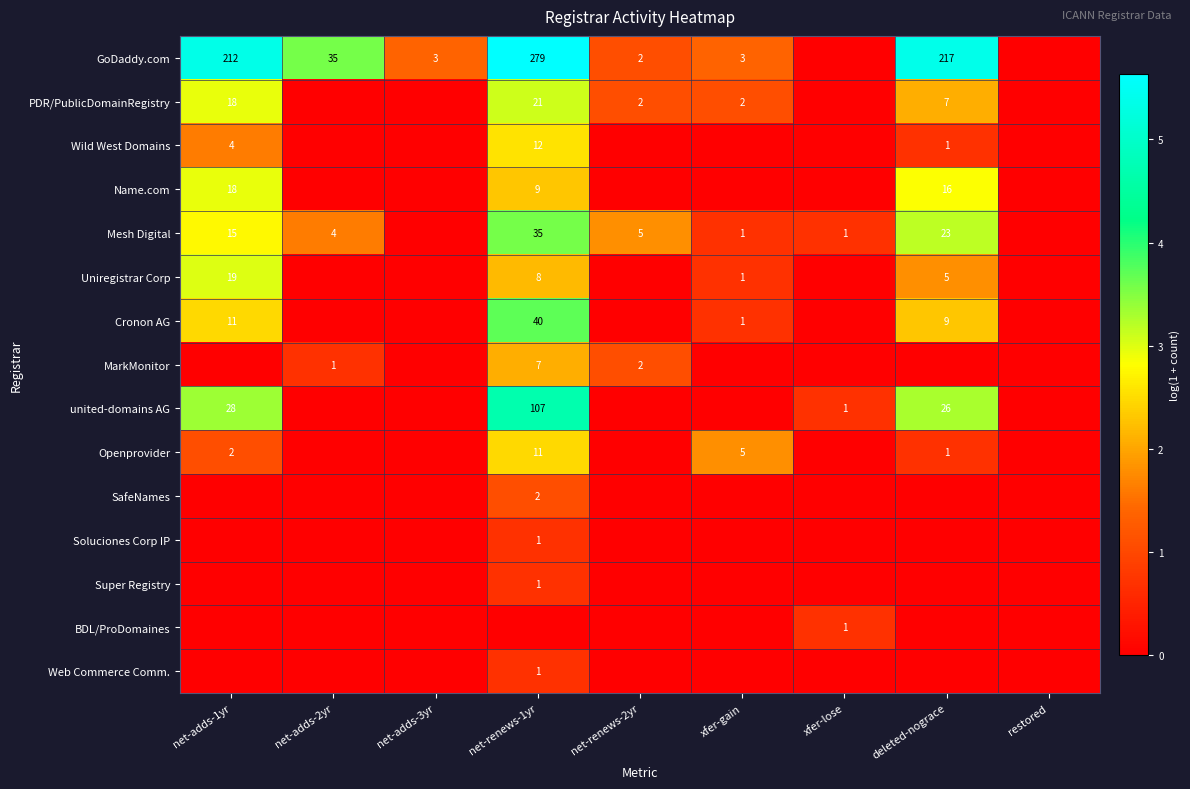

At how many categories does at least one series exceed 4?

3